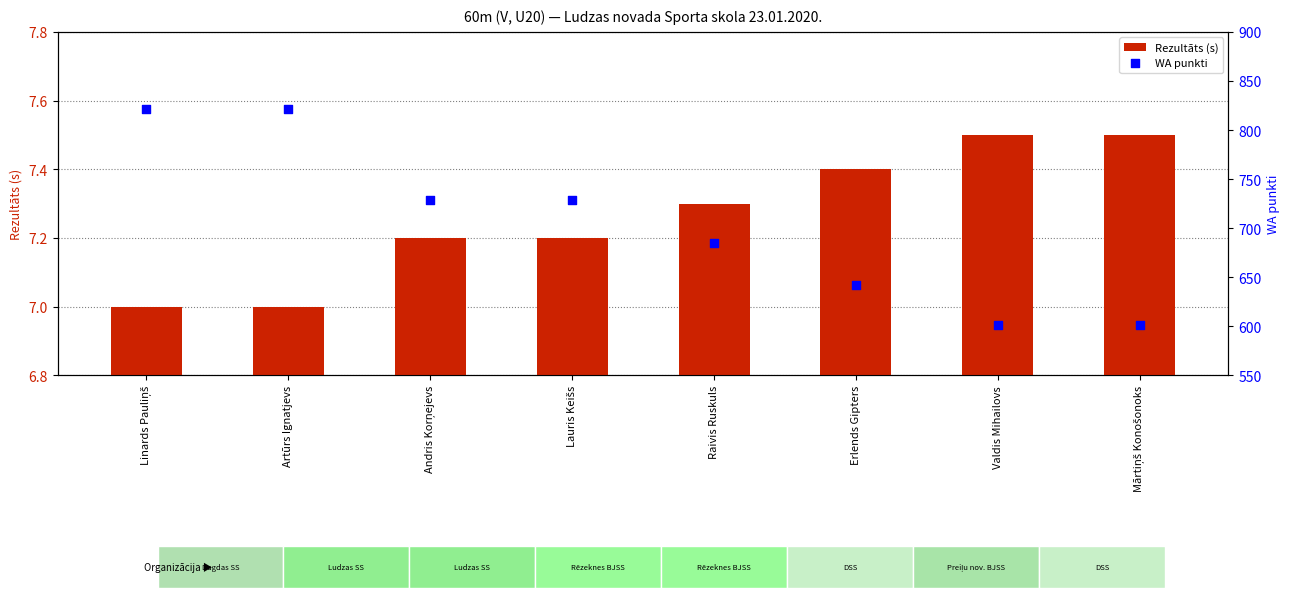

Which series reaches the maximum Y coordinate?

WA punkti